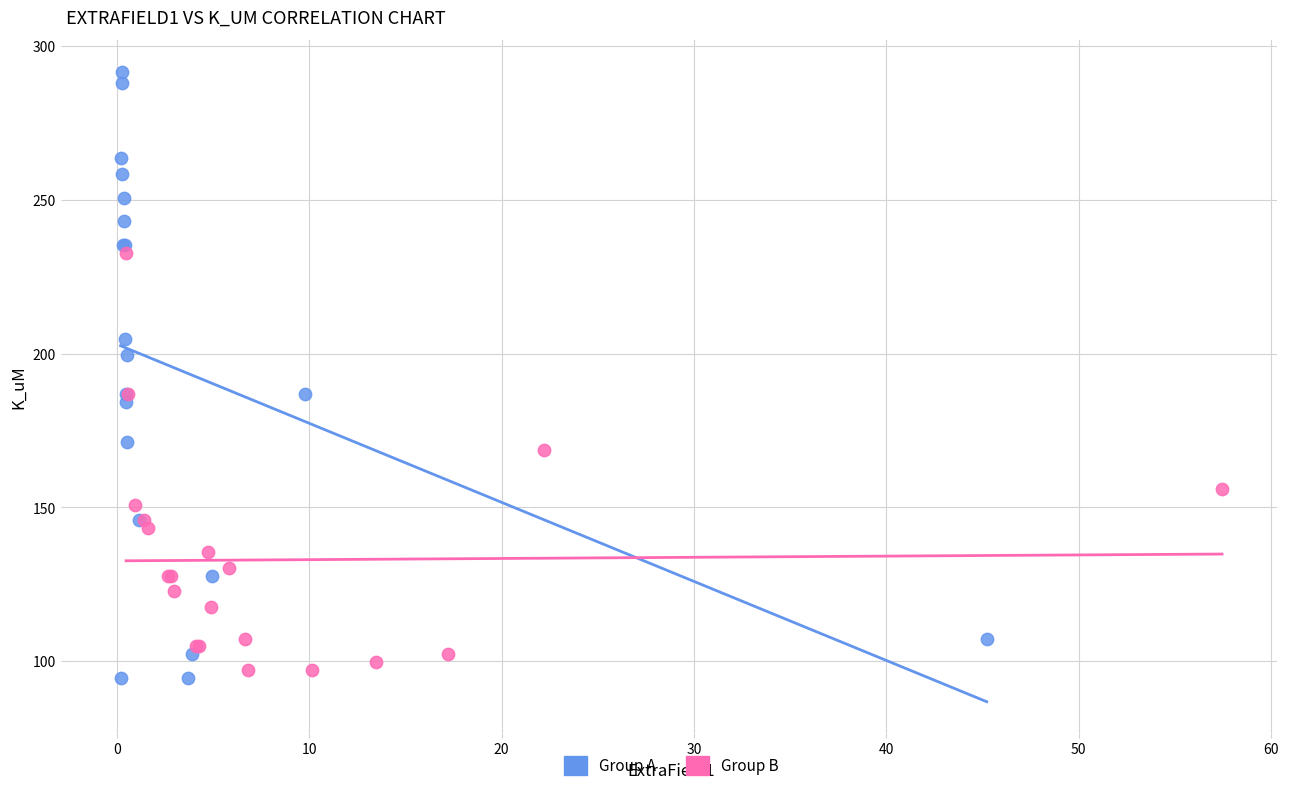

What are all the series names shown in the legend?

Group A, Group B